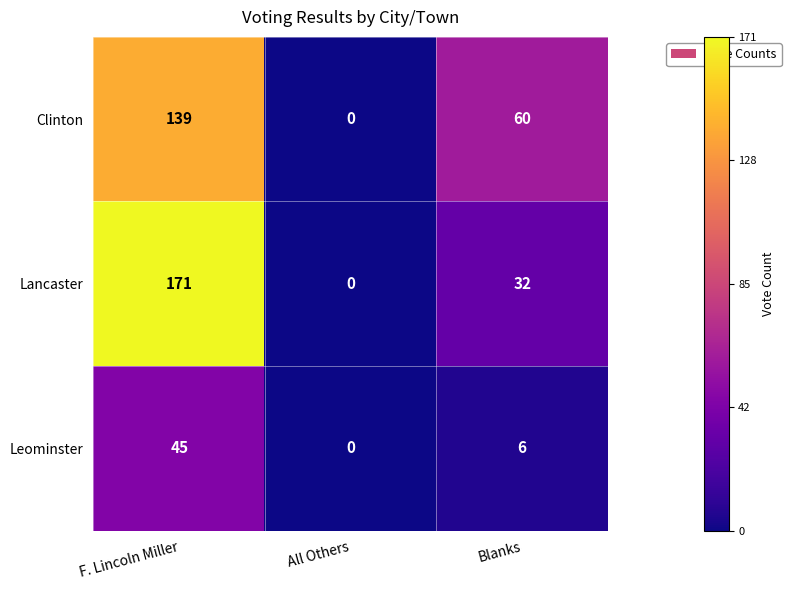

How many values in Clinton are above zero?

2